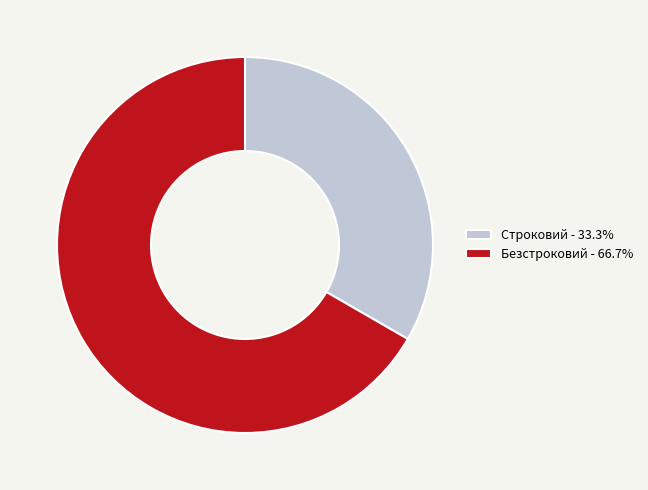

Is the sum of Строковий - 33.3% and Безстроковий - 66.7% greater than half?

Yes